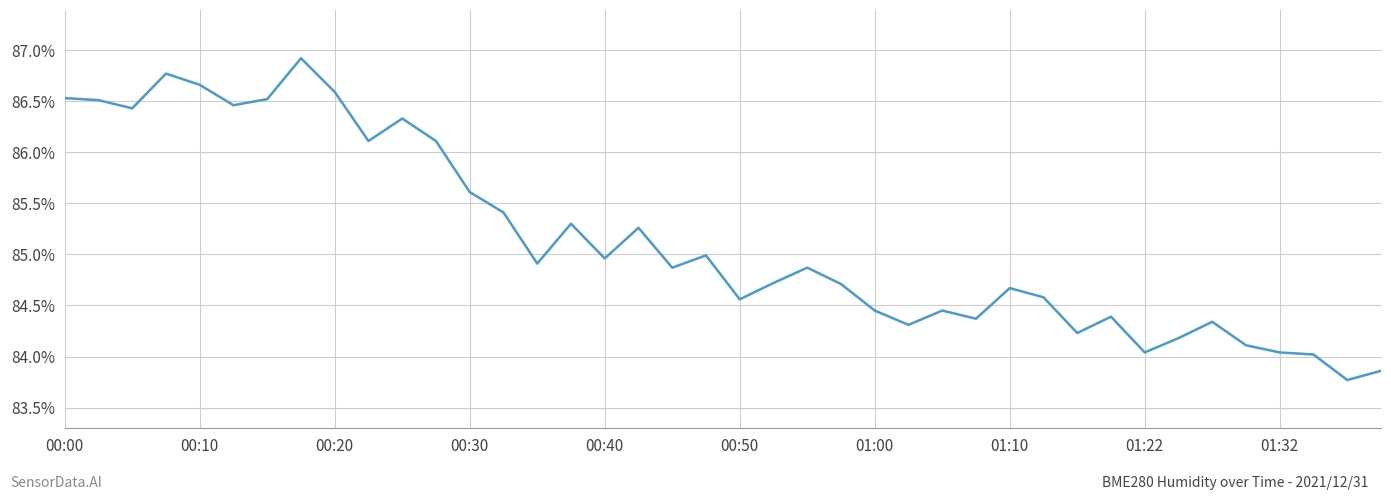

What is the maximum value shown in the chart?

86.9